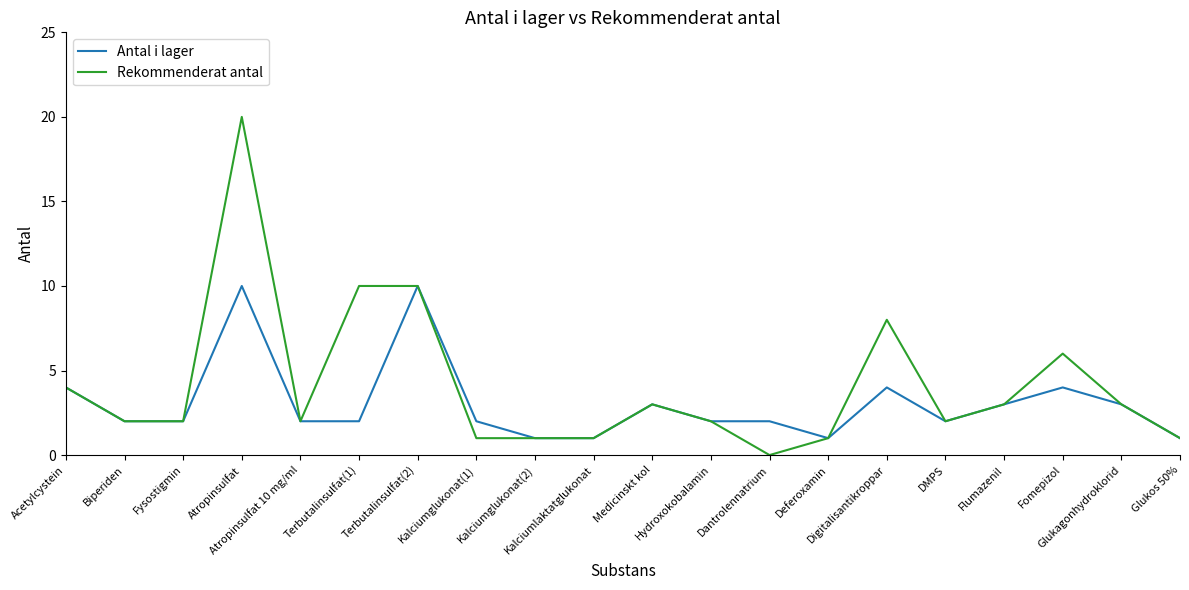

Which series has the largest total across all categories?

Rekommenderat antal